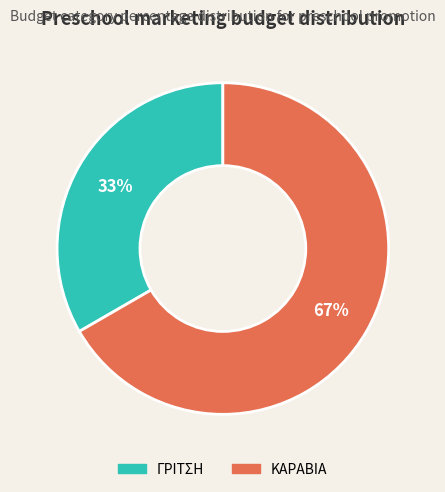

Approximately how many times larger is the value at ΓΡΙΤΣΗ compared to ΚΑΡΑΒΙΑ?

0.5